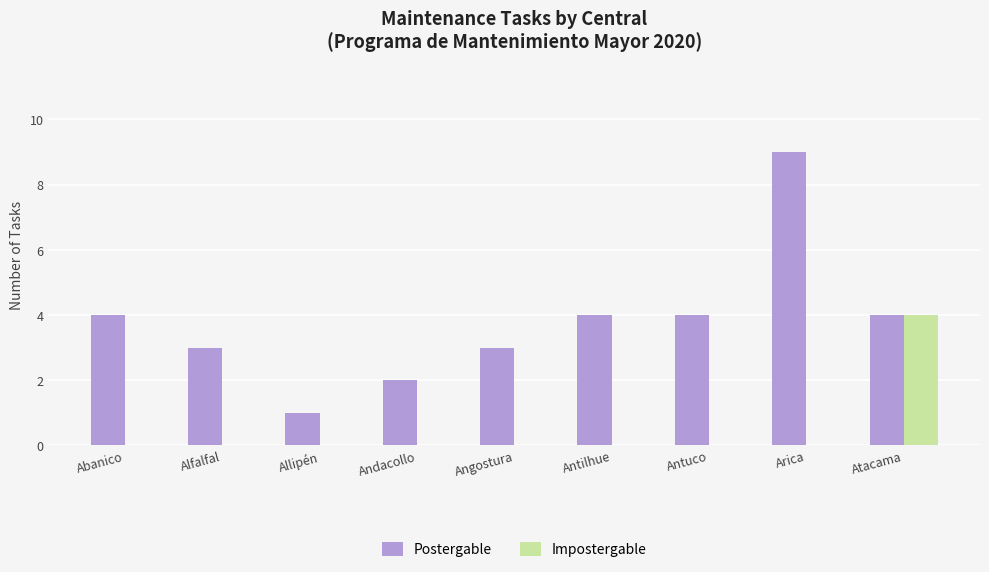

Reading left to right, list all the values displayed in this chart.

Postergable: 4	3	1	2	3	4	4	9	4
Impostergable: 0	0	0	0	0	0	0	0	4